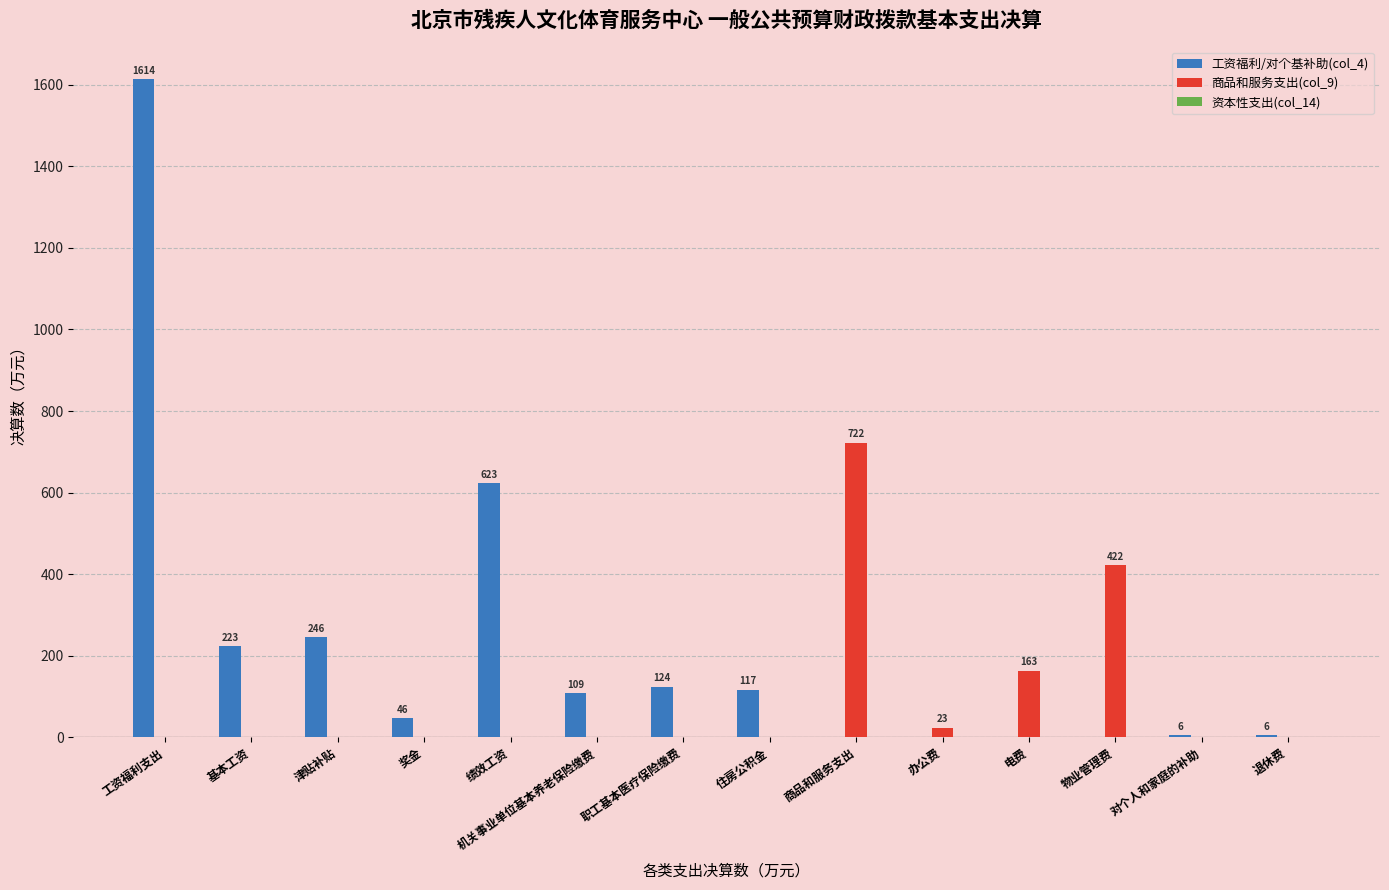

What is the greatest value displayed?

1613.5